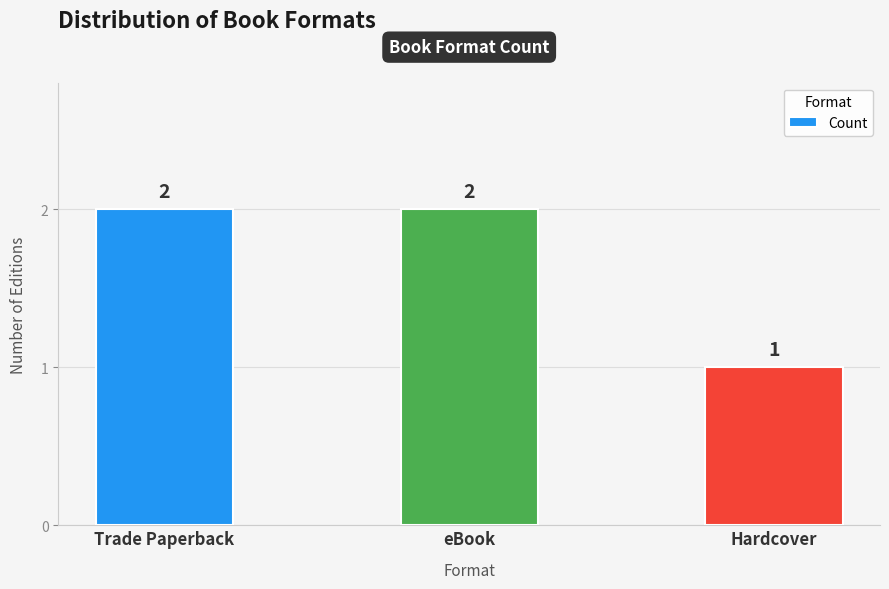

What value does the data have at Hardcover?

1